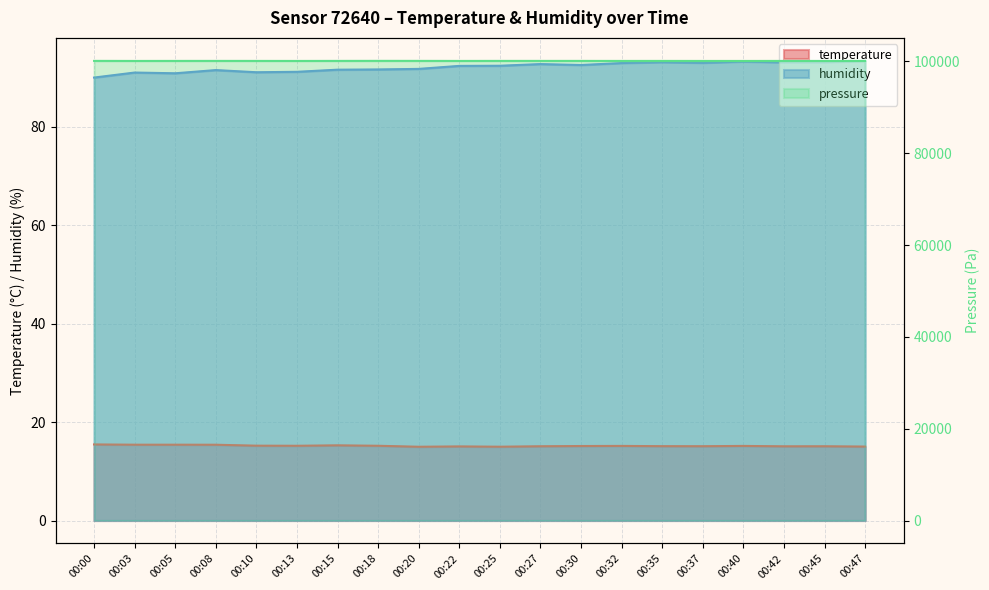

What is the lowest value of the humidity series?

90.0